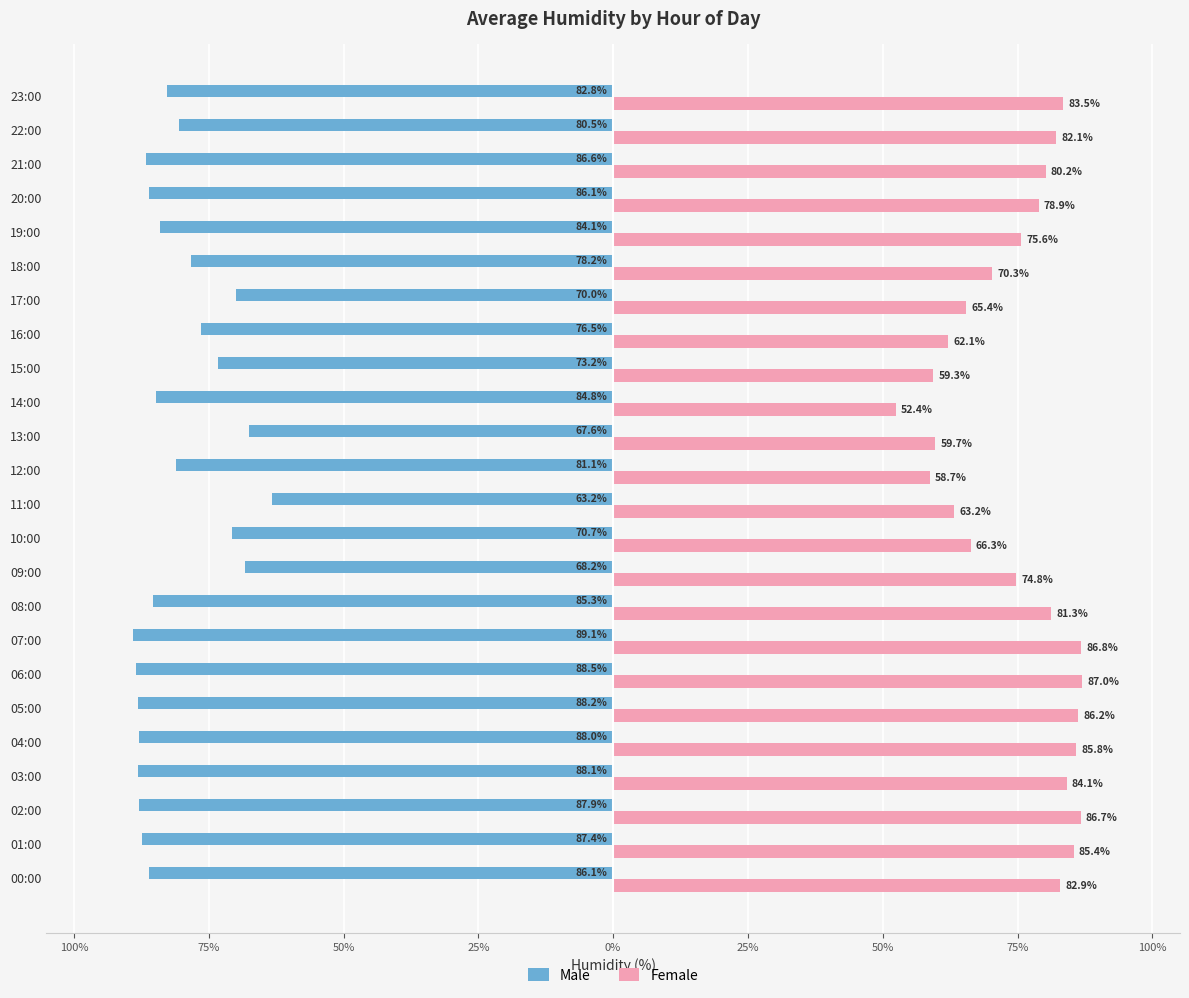

What are all the series names shown in the legend?

Male, Female